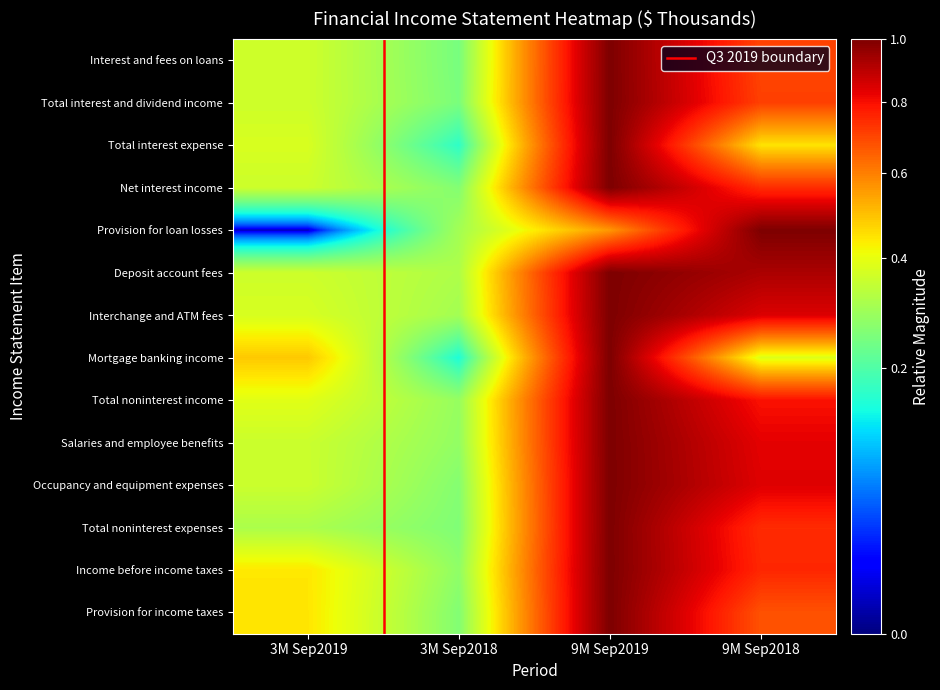

What is the maximum value shown in the chart?

1.0